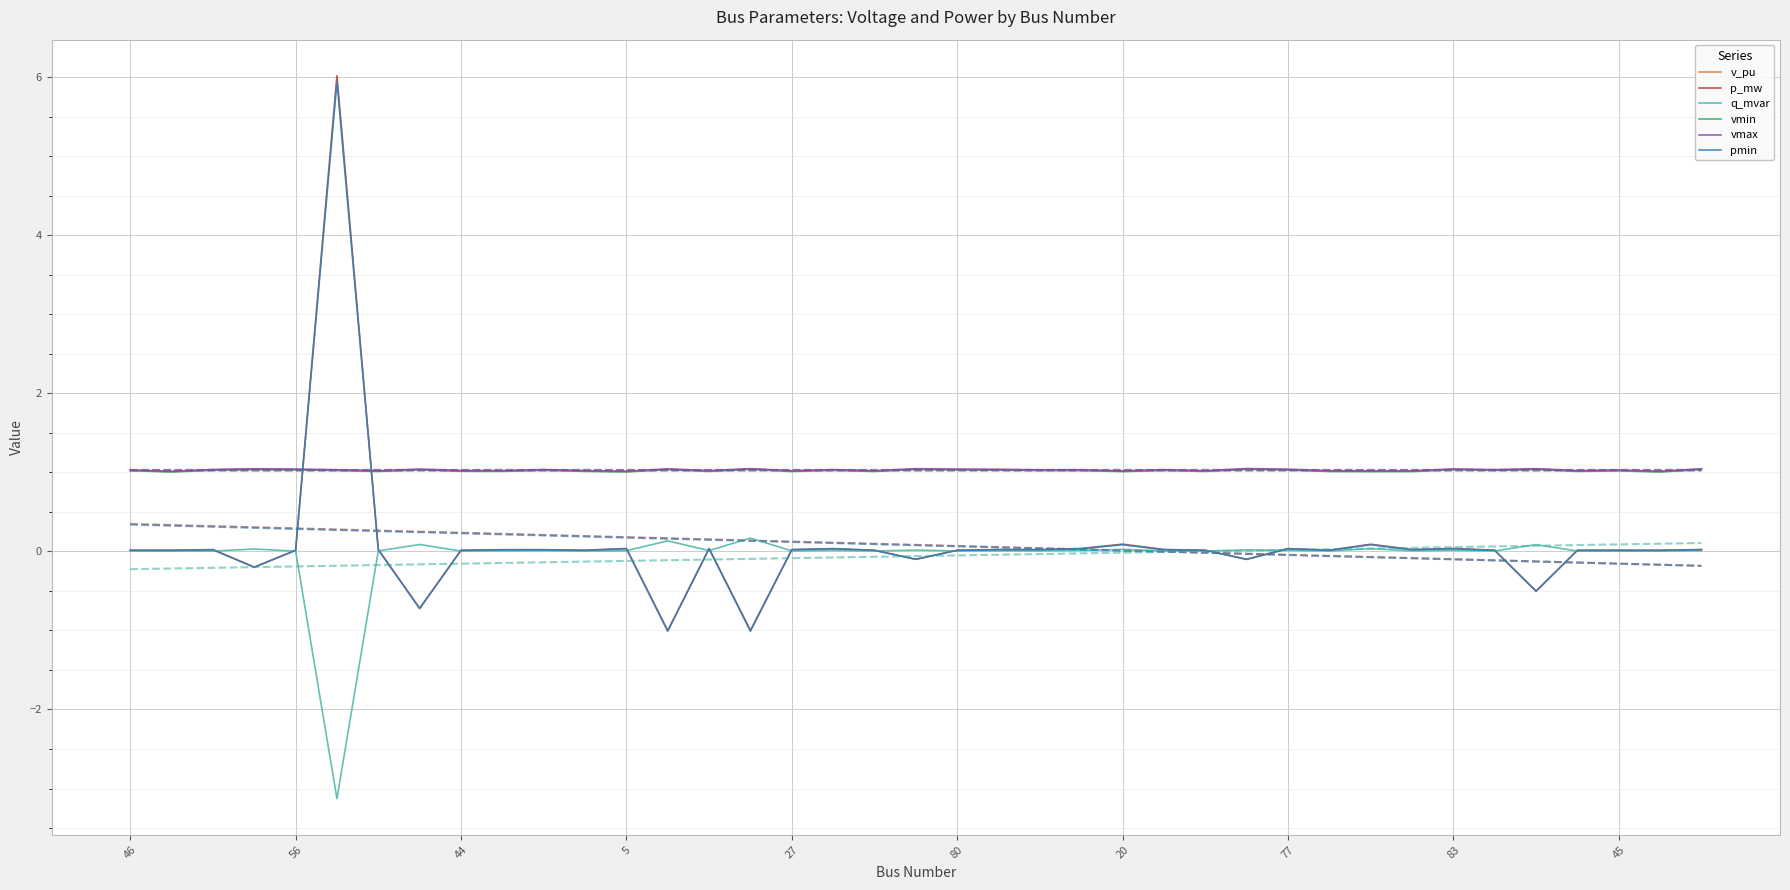

What is the lowest value of the q_mvar series?

-3.1